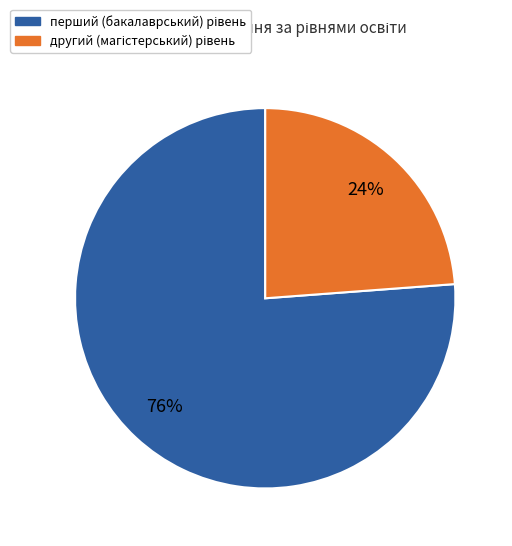

Is there any slice that represents more than half of the pie?

Yes